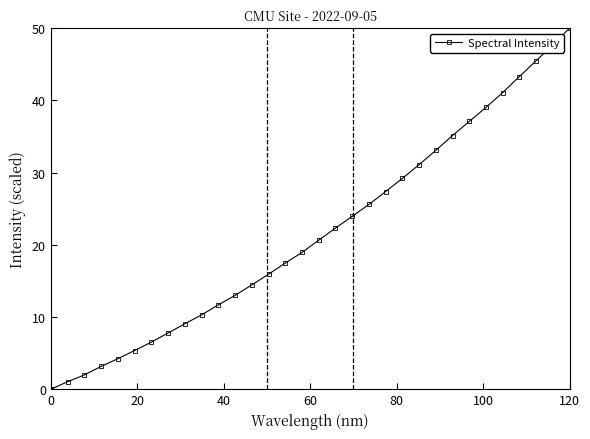

What is the average value?

21.6